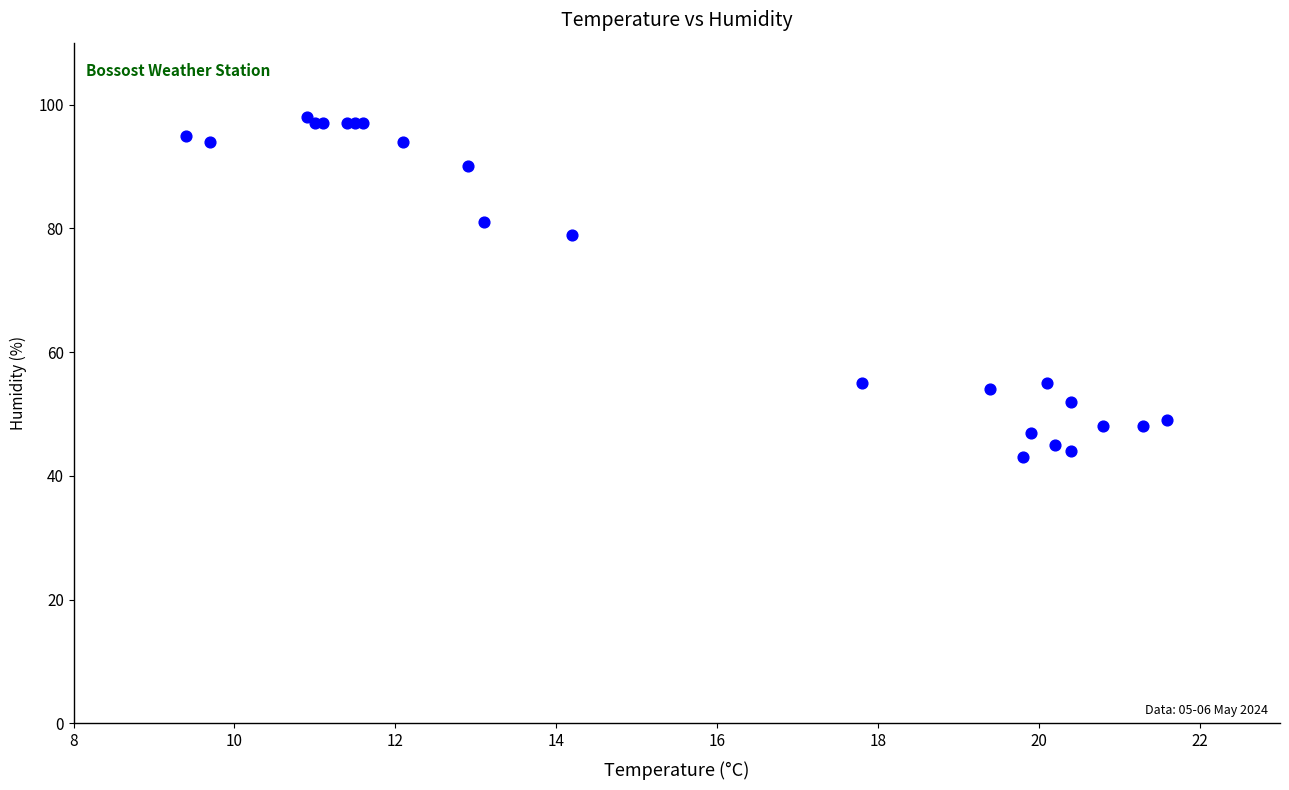

What Y value in the scatter plot is closest to 70?

79